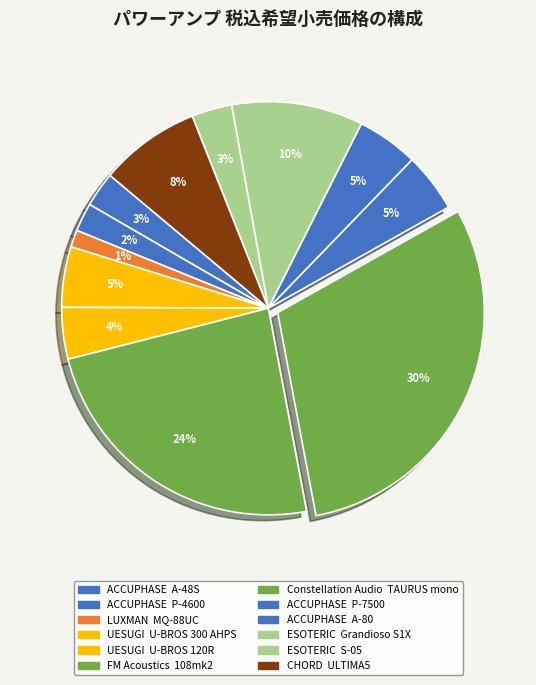

Which category has the biggest portion of the pie?

TAURUS mono